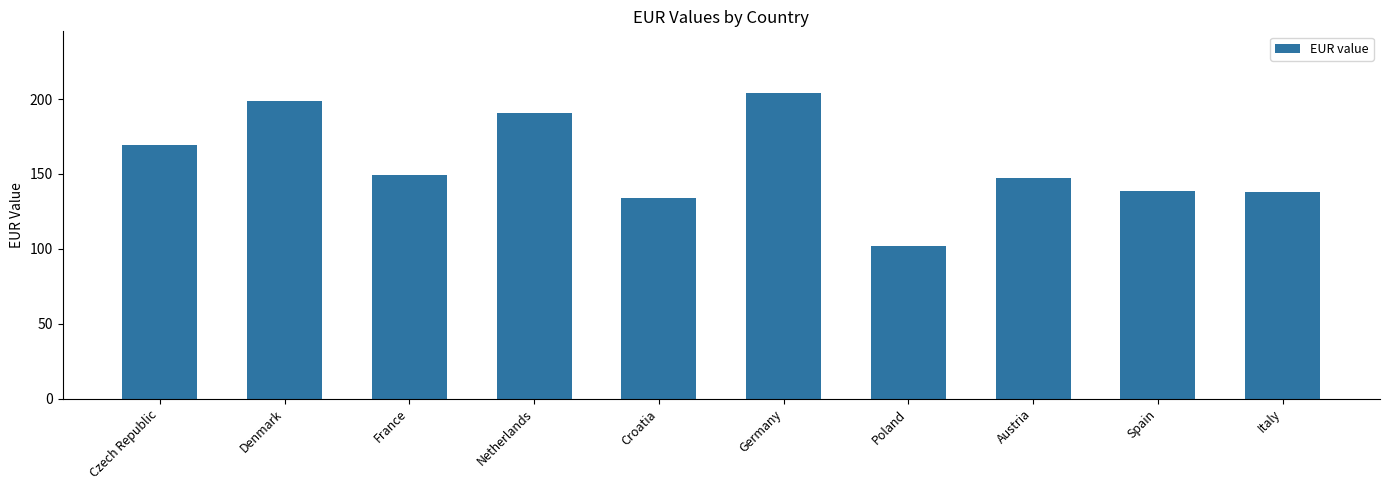

What is the label of the 6th bar from the left?

Germany